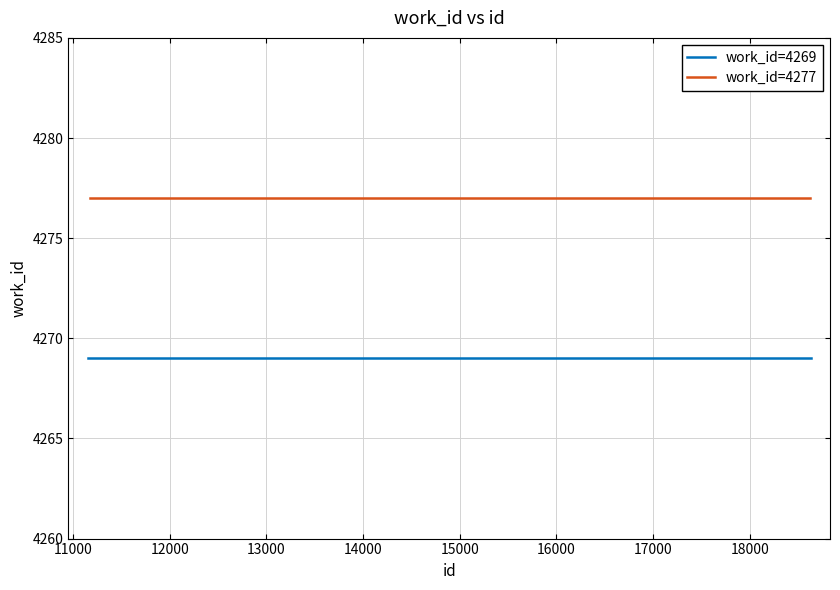

What is the sum of the work_id=4269 values at 11181 and 11153?

8538